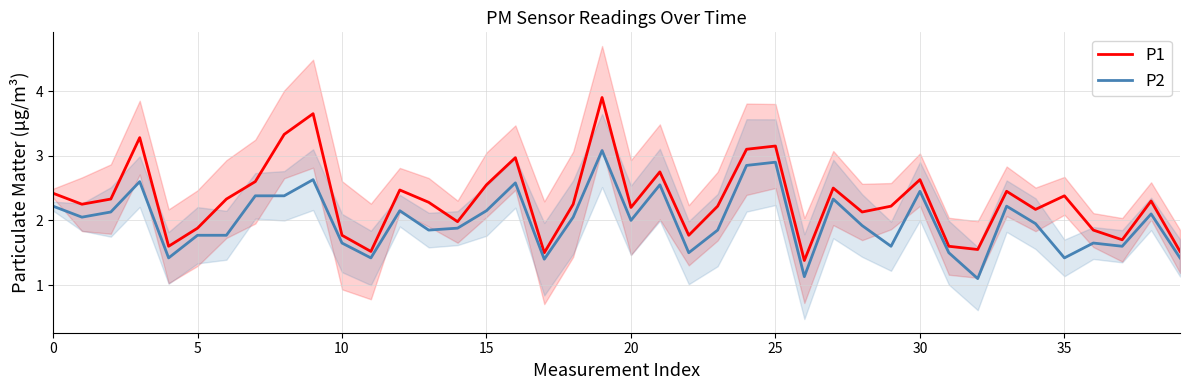

At which label is P1 closest to 2?

14